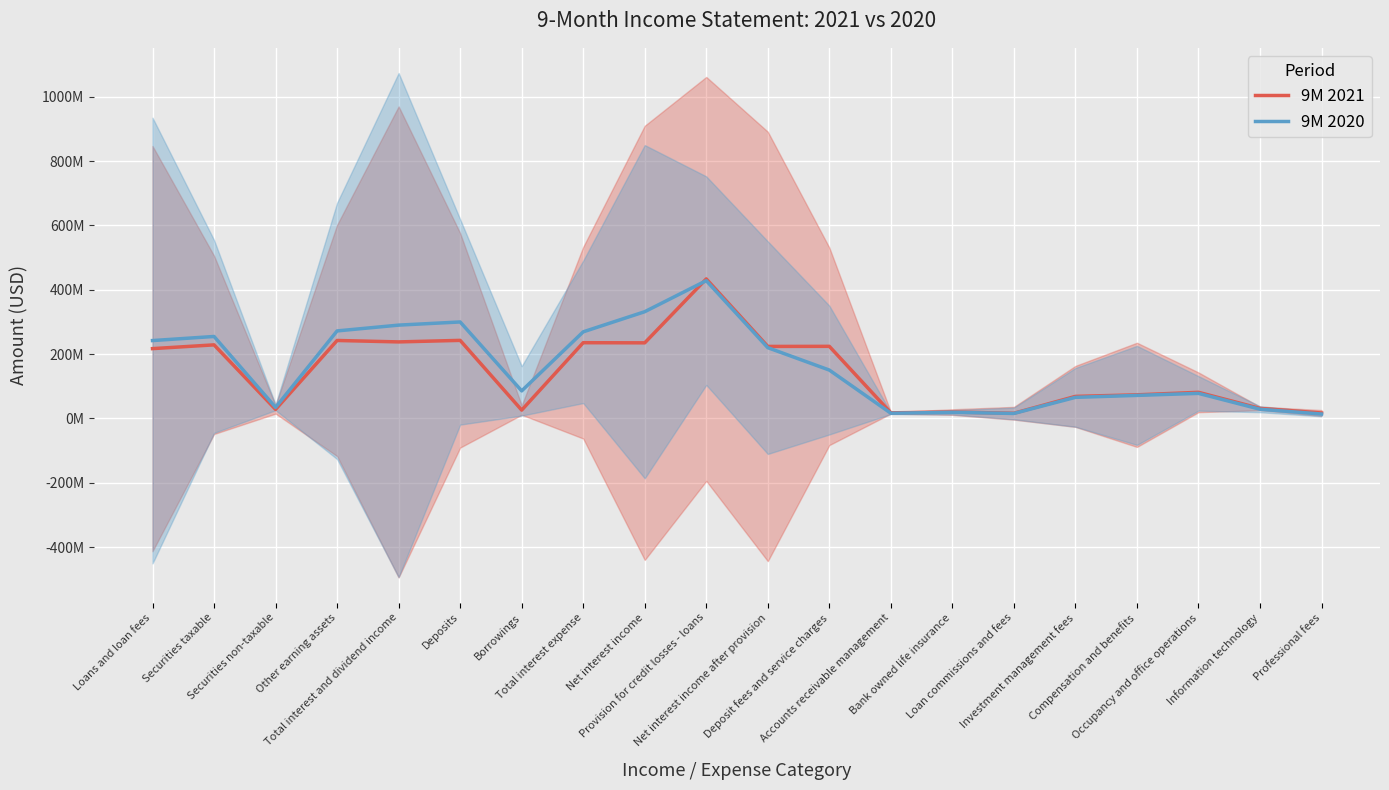

True or false: 9M 2021 has a value of 242420333.3 at Other earning assets.

True